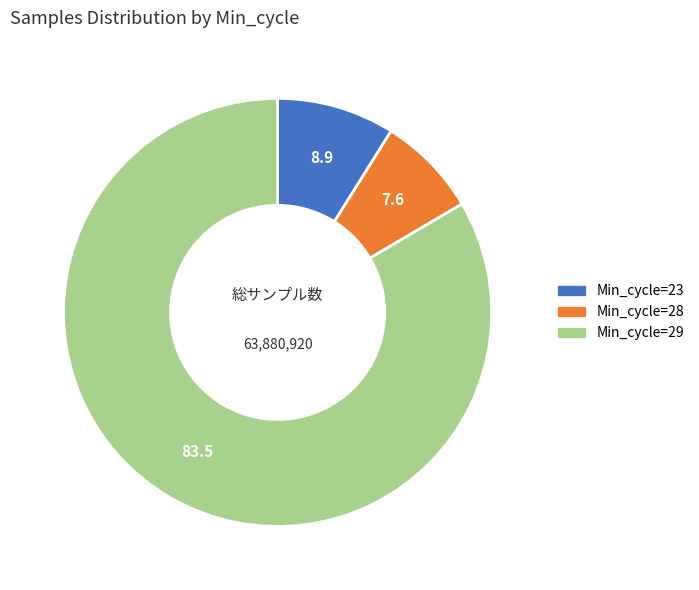

Does any single category account for the majority?

Yes